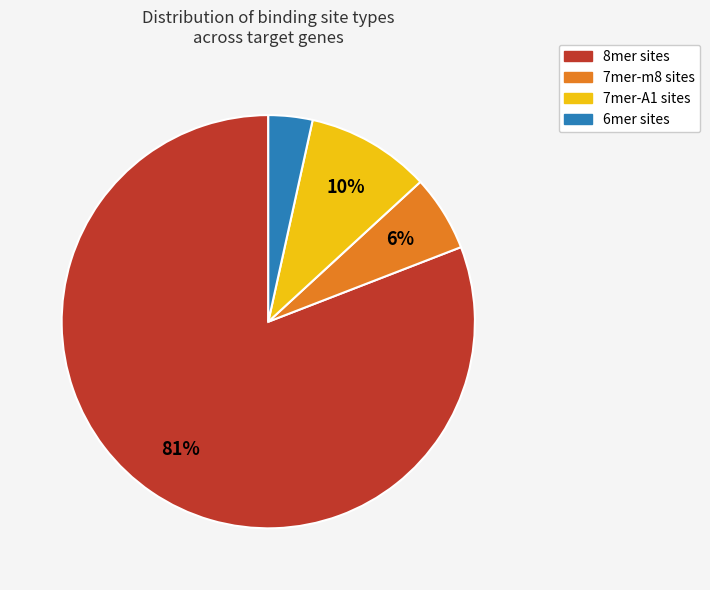

Is there a majority slice in this chart?

Yes